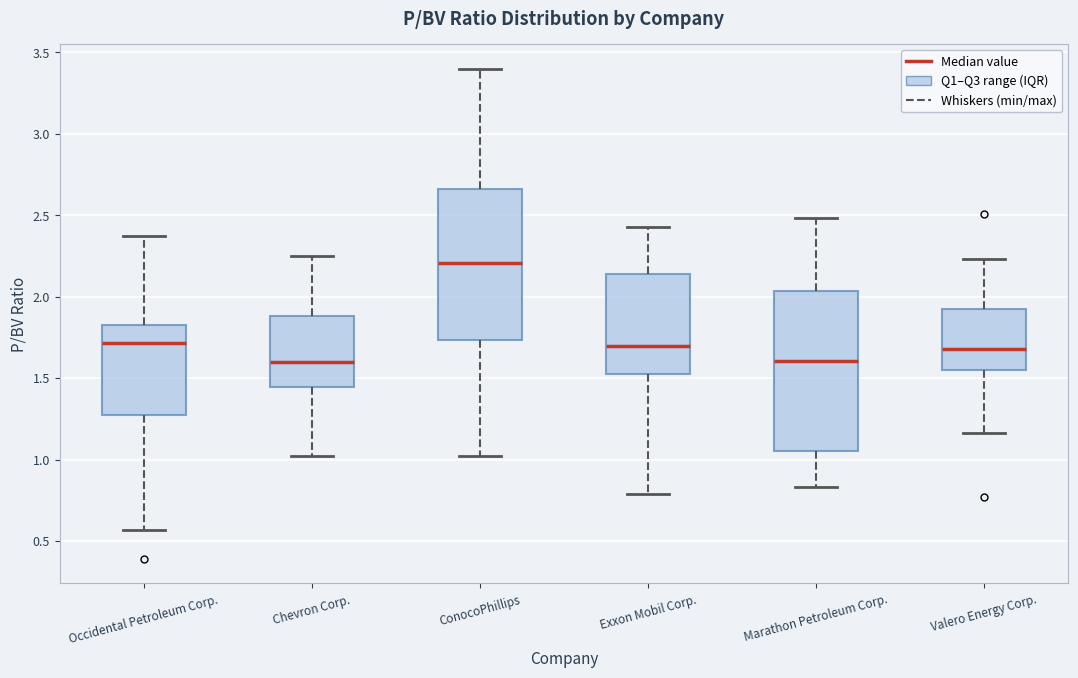

Reading left to right, transcribe this box plot: for each box, give where its median line is, the range the box spans, and where its two whiskers end, as read against the y-axis. The values are not printed on the chart, so give them approximately, as read against the axis.

Occidental Petroleum Corp.: median 1.70, box 1.25 to 1.85, whiskers 0.55 to 2.35
Chevron Corp.: median 1.60, box 1.45 to 1.90, whiskers 1.00 to 2.25
ConocoPhillips: median 2.20, box 1.75 to 2.65, whiskers 1.00 to 3.40
Exxon Mobil Corp.: median 1.70, box 1.55 to 2.15, whiskers 0.80 to 2.45
Marathon Petroleum Corp.: median 1.60, box 1.05 to 2.05, whiskers 0.85 to 2.50
Valero Energy Corp.: median 1.70, box 1.55 to 1.95, whiskers 1.15 to 2.25